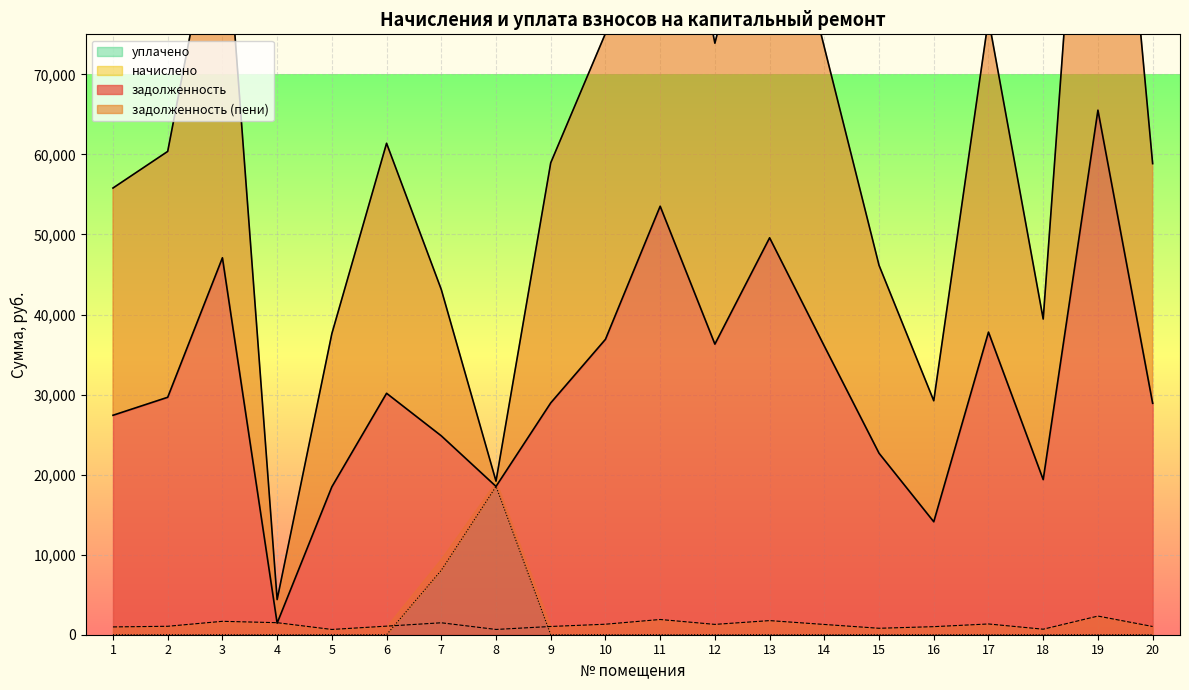

True or false: уплачено and задолженность (пени) intersect in this chart.

False